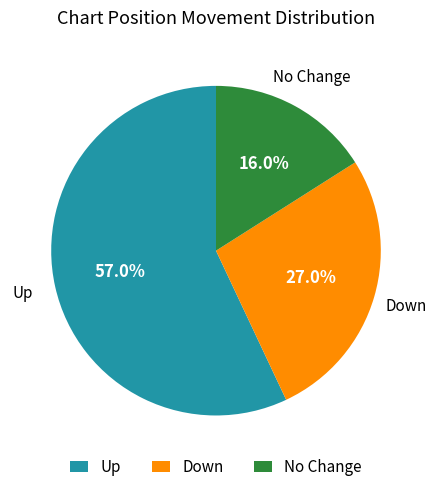

What is the ratio of the value at Up to the value at No Change?

3.6